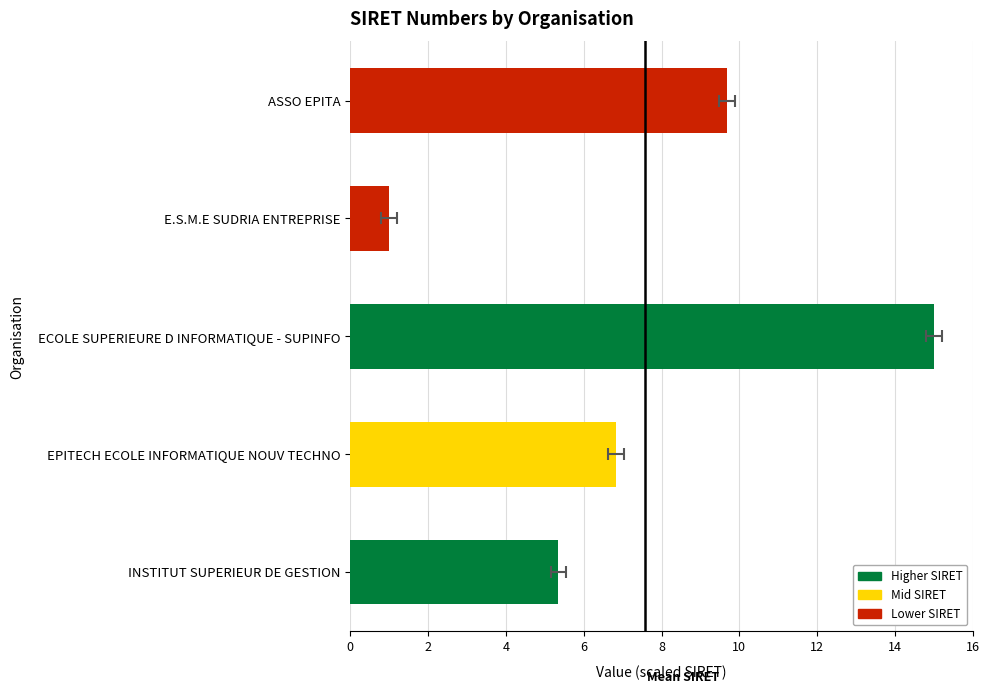

Reading left to right, list all the values displayed in this chart.

9.7	1.0	15.0	6.8	5.3